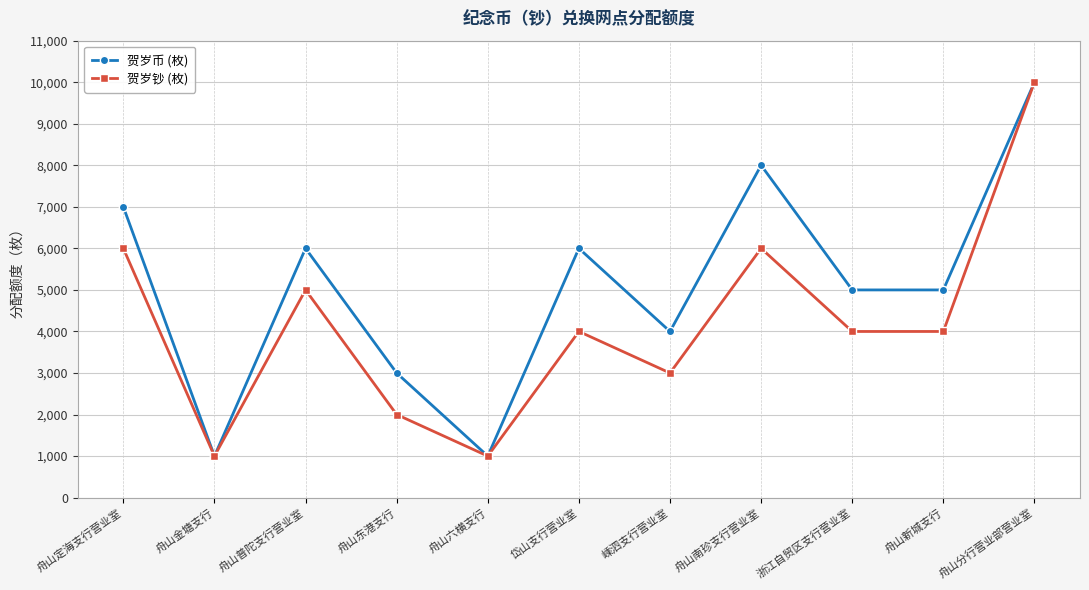

What are all the series names shown in the legend?

贺岁币 (枚), 贺岁钞 (枚)